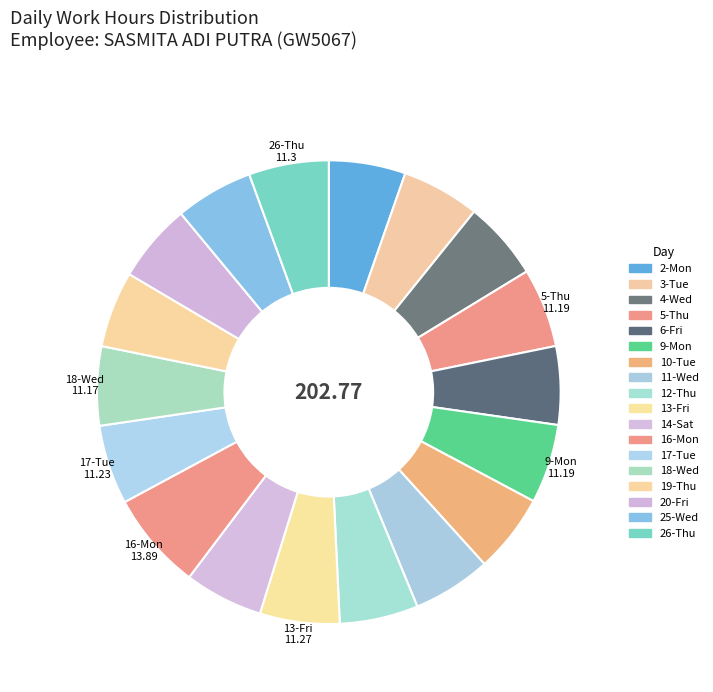

Is it true that 13-Fri is 6% of the pie?

True